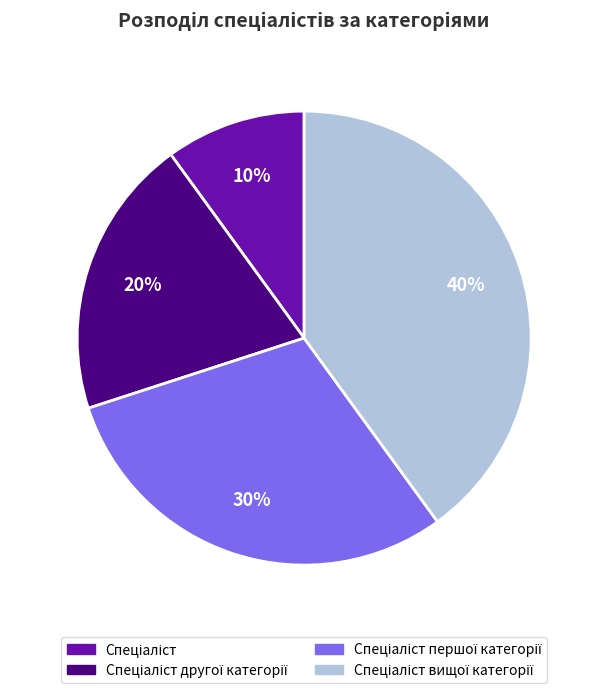

Does any single category account for the majority?

No